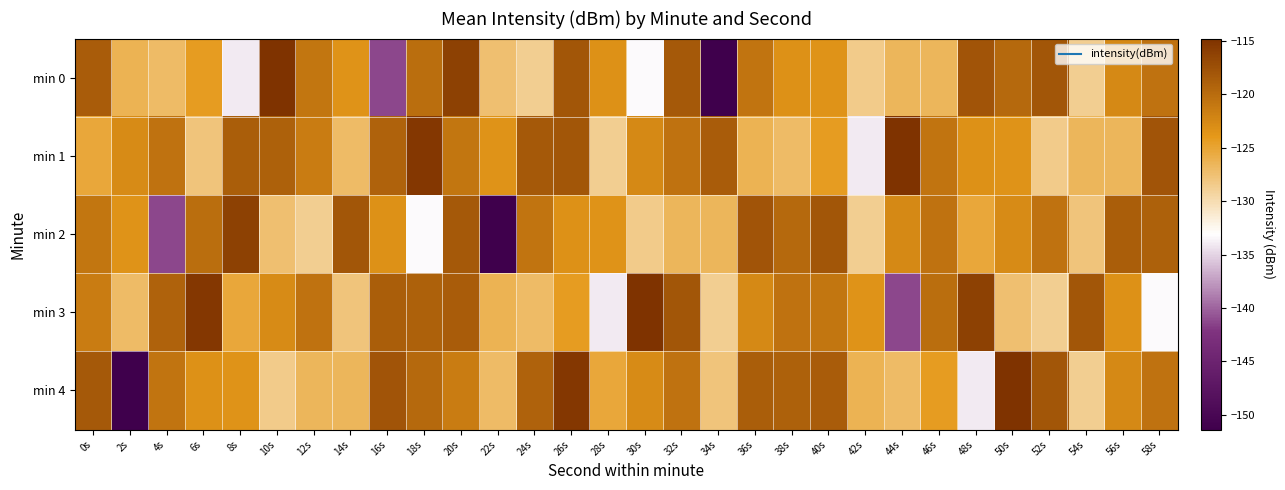

What is the minimum value shown in the chart?

-151.4